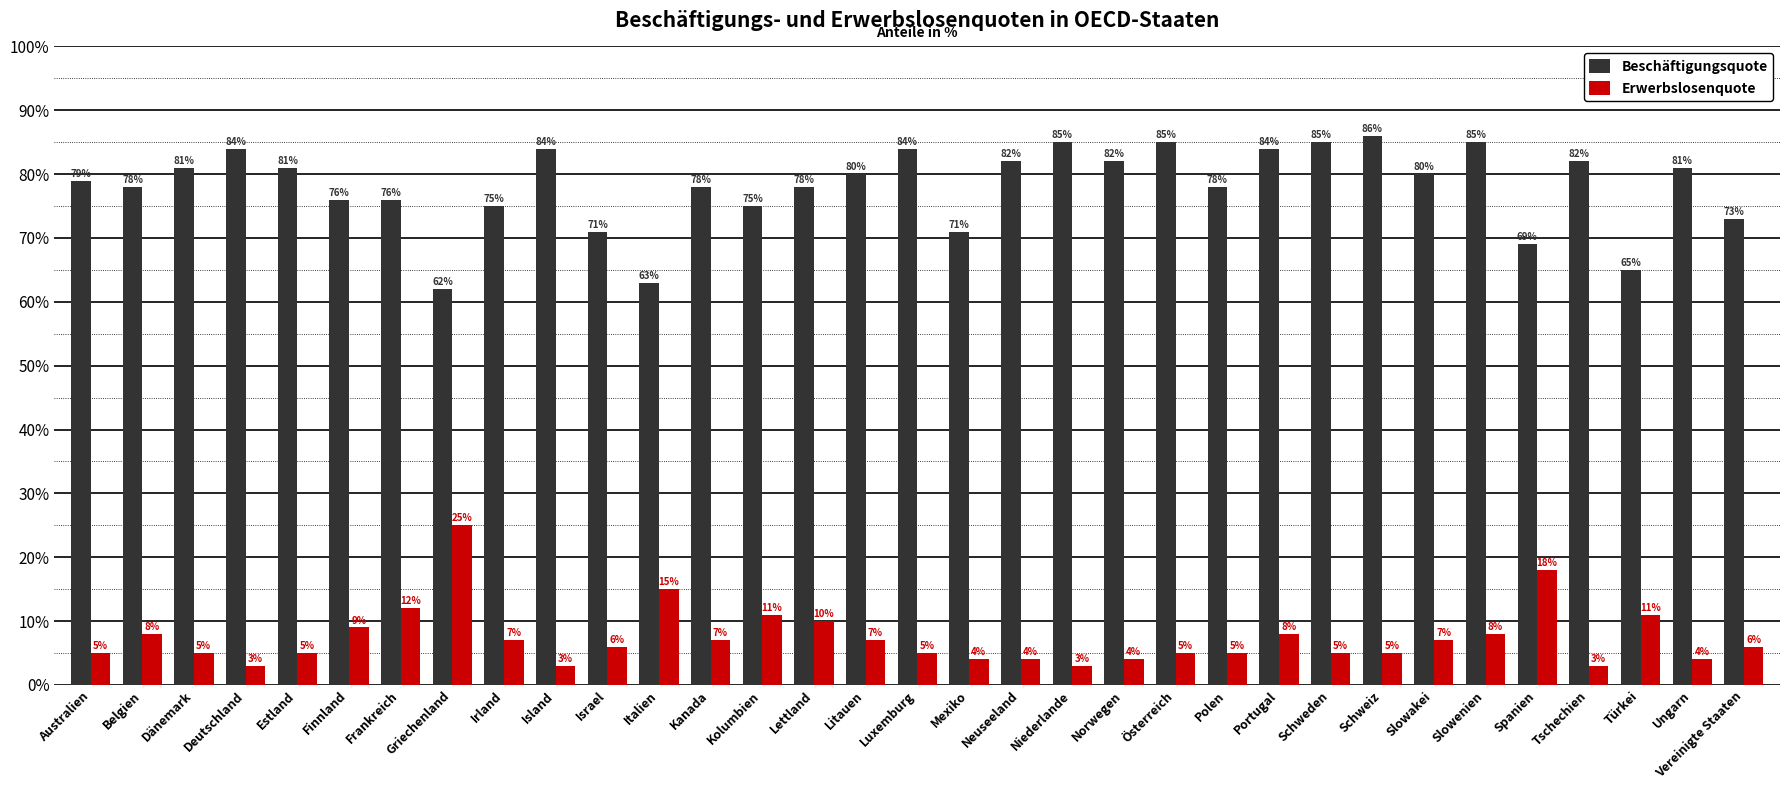

Count the number of data series in this chart.

2